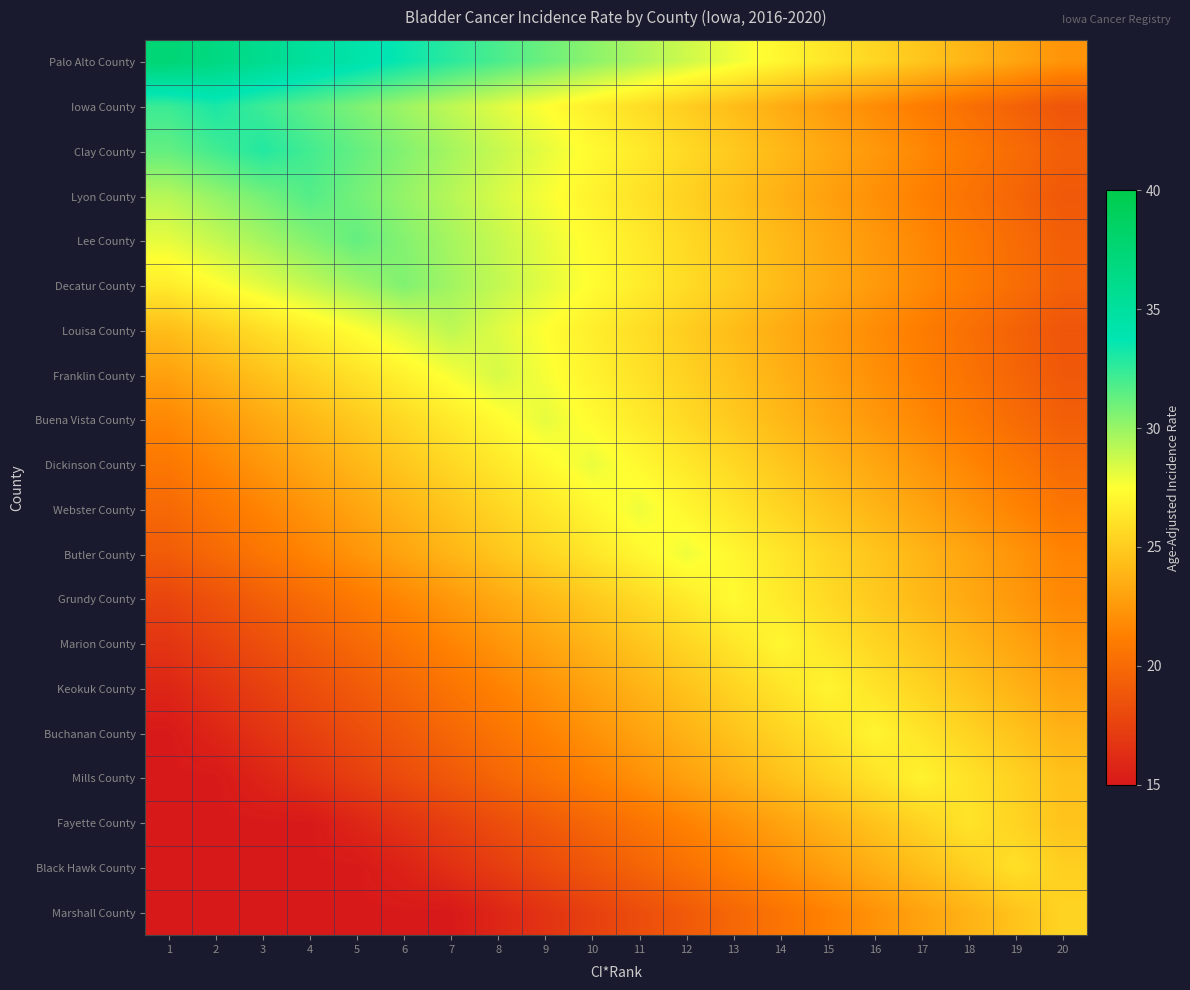

What is the total value across all series at 4?

469.3